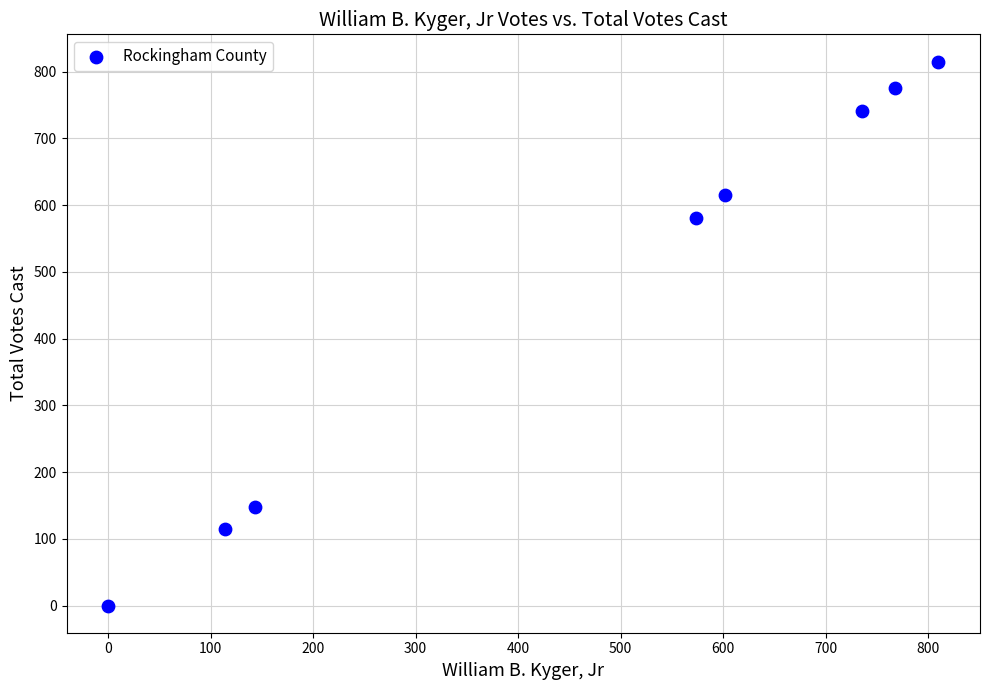

What Y value in the scatter plot is closest to 407?

580